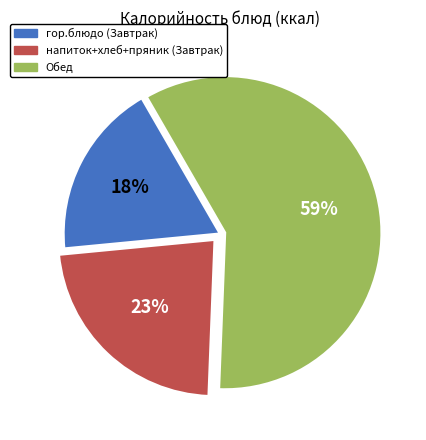

To the nearest percent, what is the average slice percentage?

33%